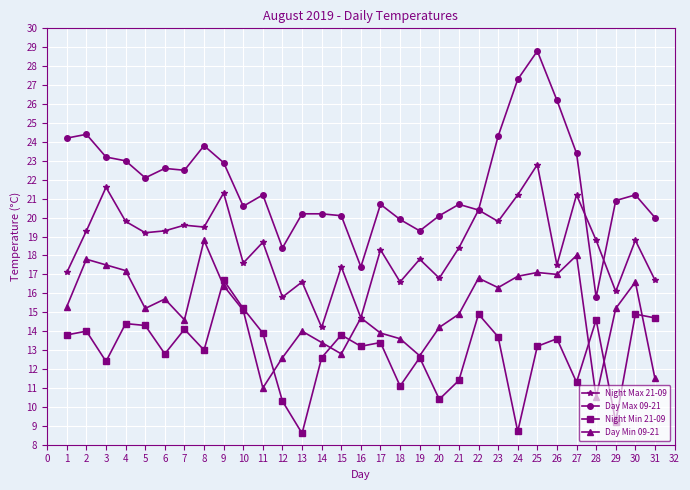

How many values in the Day Min 09-21 series exceed 15?

17